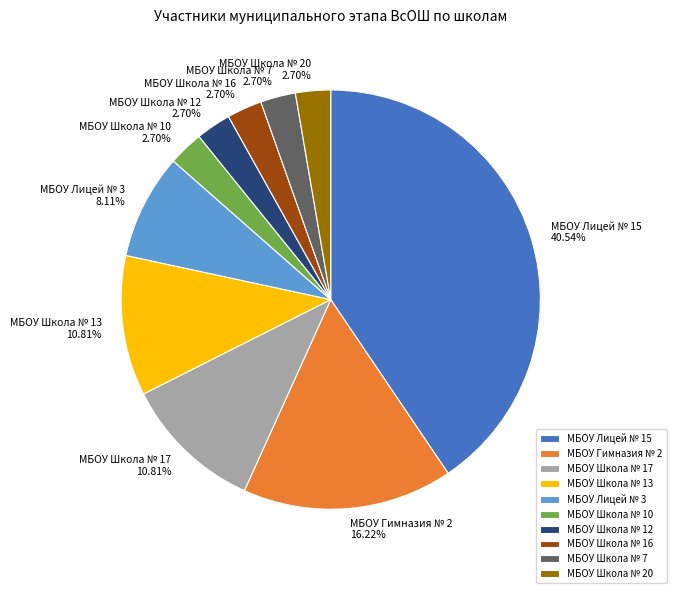

Does МБОУ Школа № 10 account for over 50% of the chart?

No